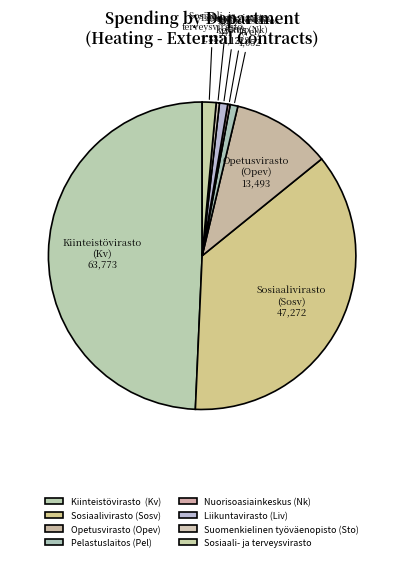

Between Sosiaalivirasto (Sosv) and Sosiaali- ja terveysvirasto, which is larger?

Sosiaalivirasto (Sosv)